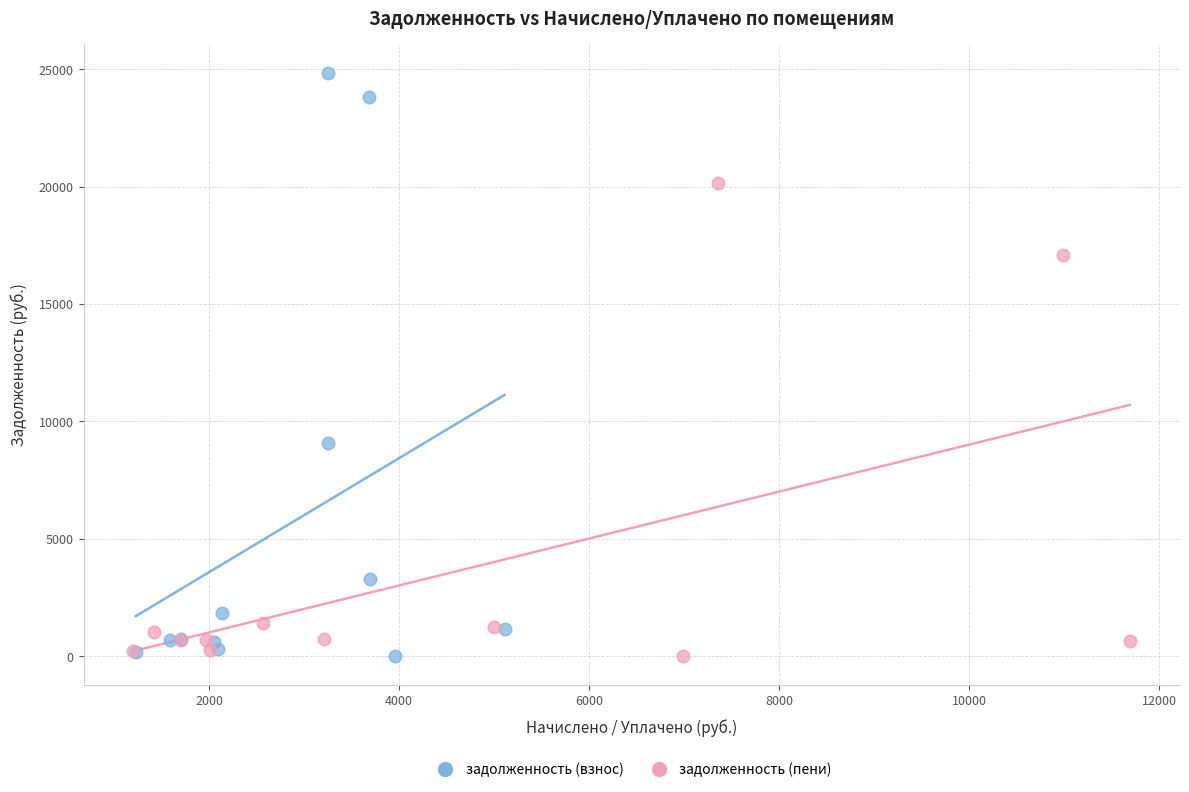

Which series contains the highest Y value?

задолженность (взнос)